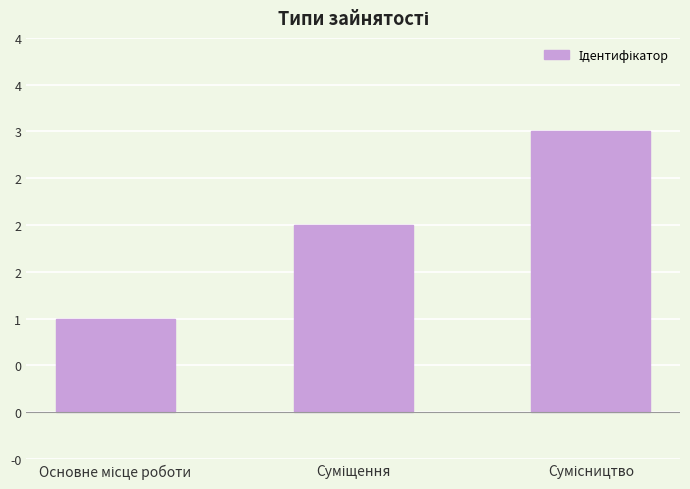

What value does the data have at Сумісництво?

3